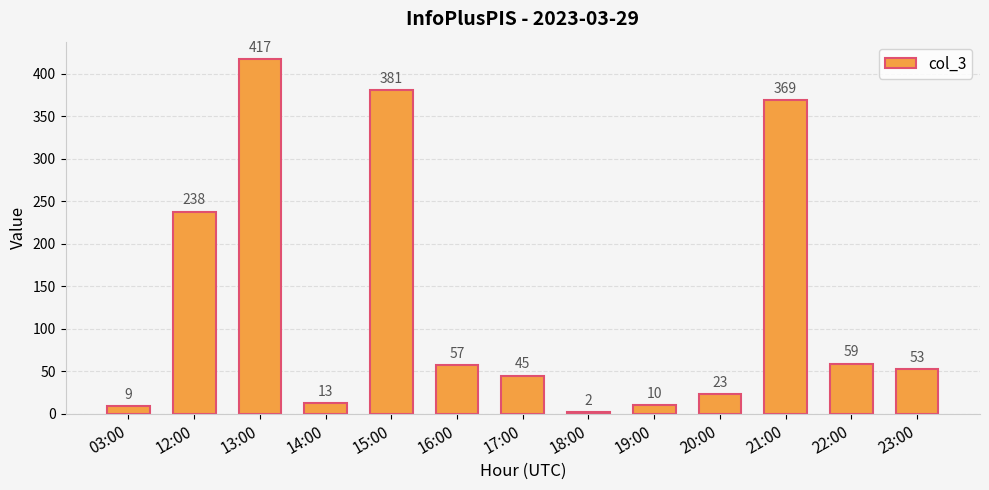

What is the difference between the second highest and second lowest values?

372